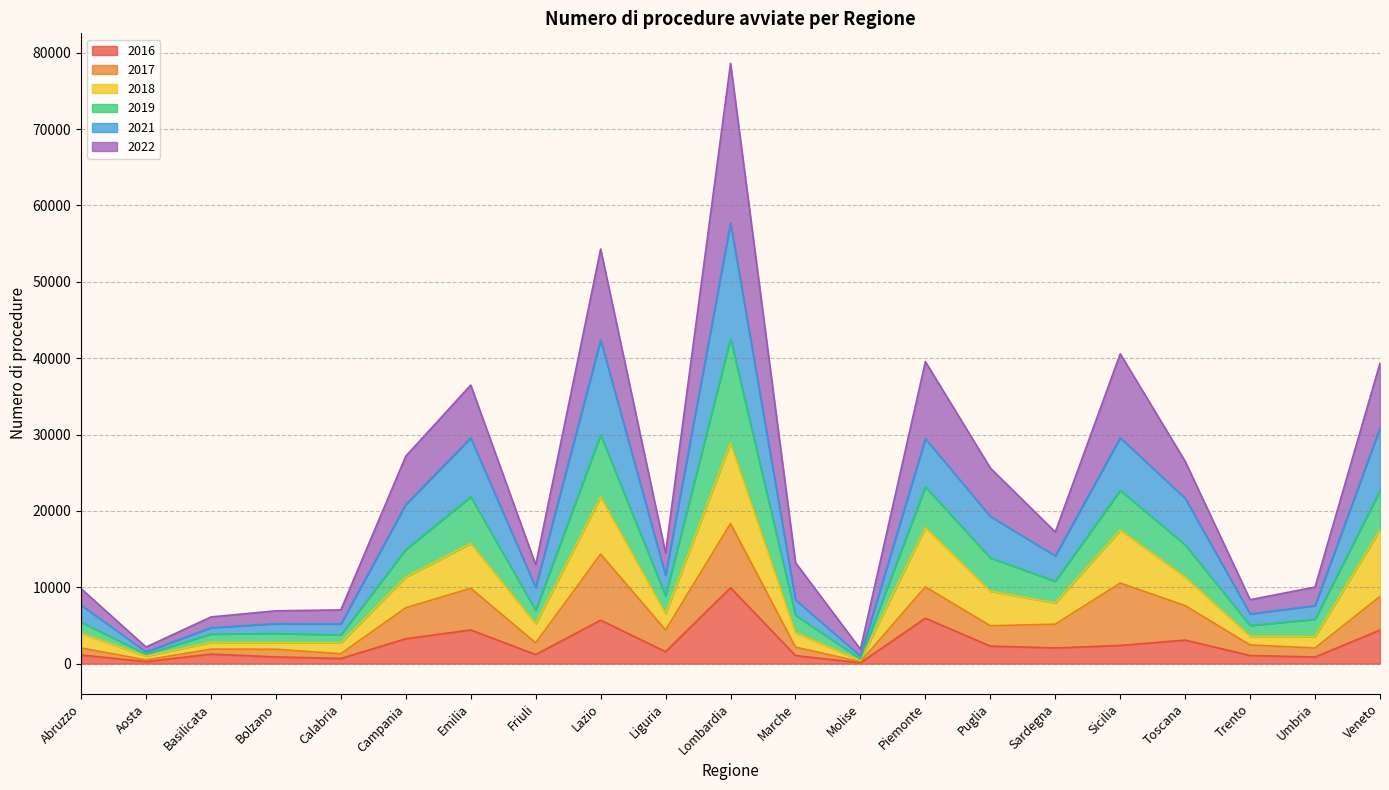

Does the chart display data point markers on the line(s)?

No